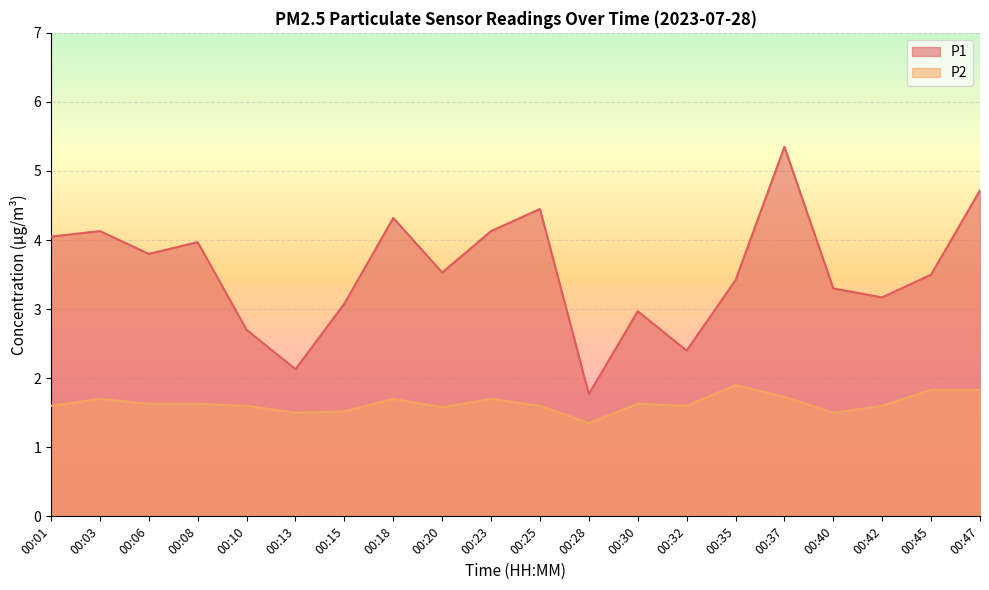

In P1, how many points are higher than both neighbors (excluding endpoints)?

6